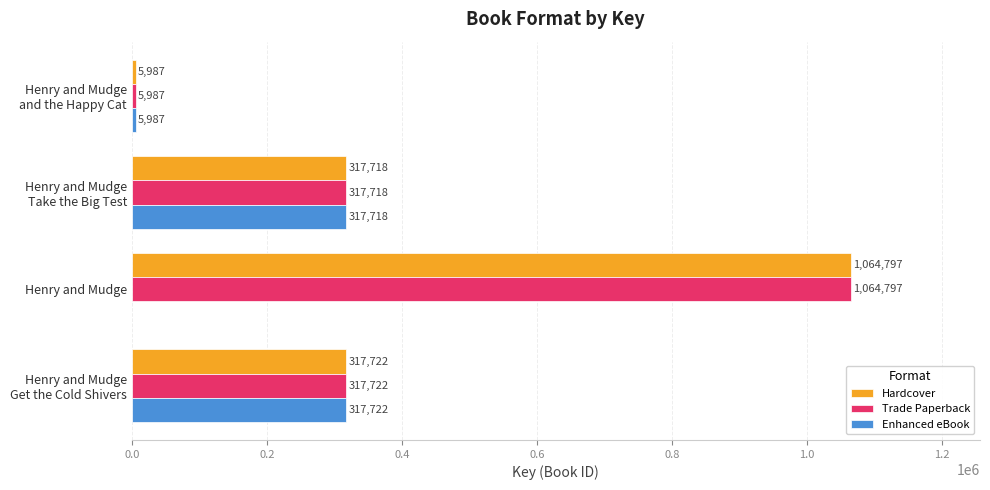

What is the approximate value of Hardcover at Henry and Mudge, to the nearest 100?

1064800